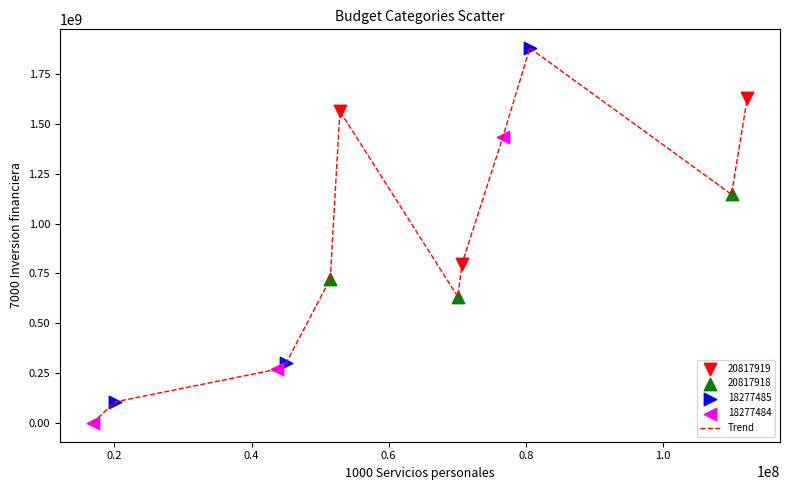

What is the difference between the maximum and minimum values?

1879925315.9